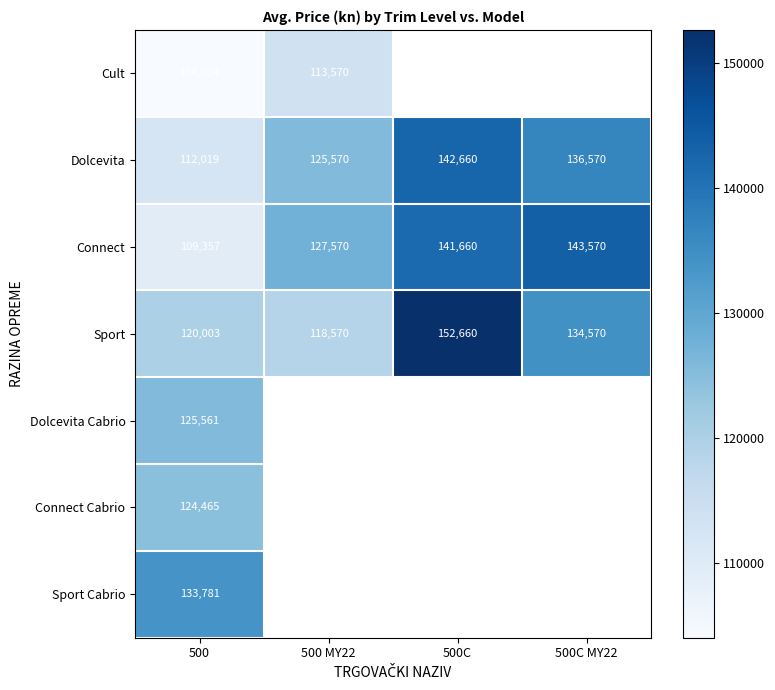

The Cult series shows 113570 at 500 MY22. True or false?

True